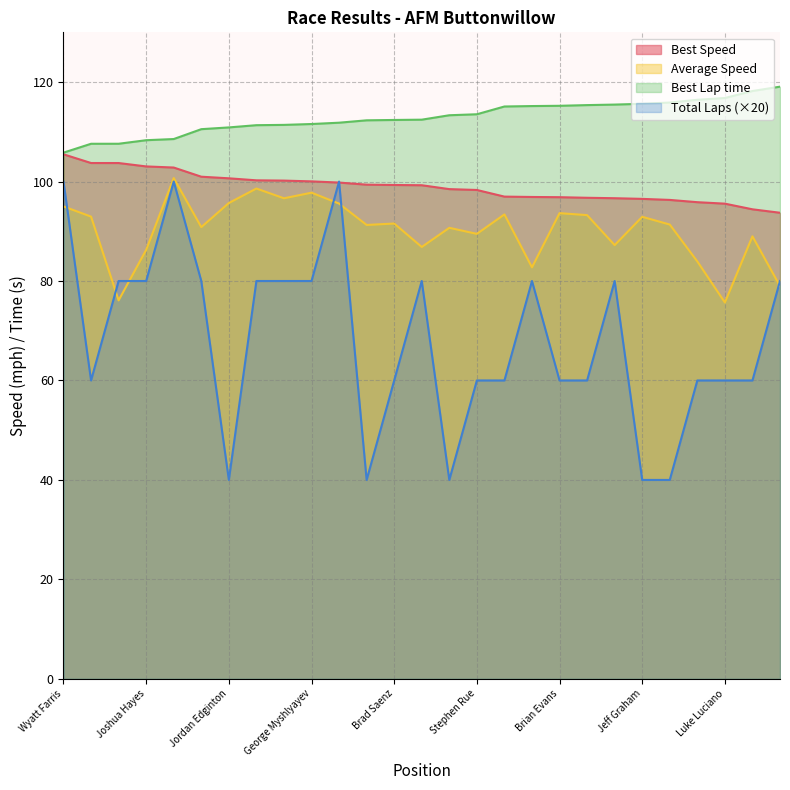

True or false: Best Lap time has more than 1 points higher than both neighbors.

False